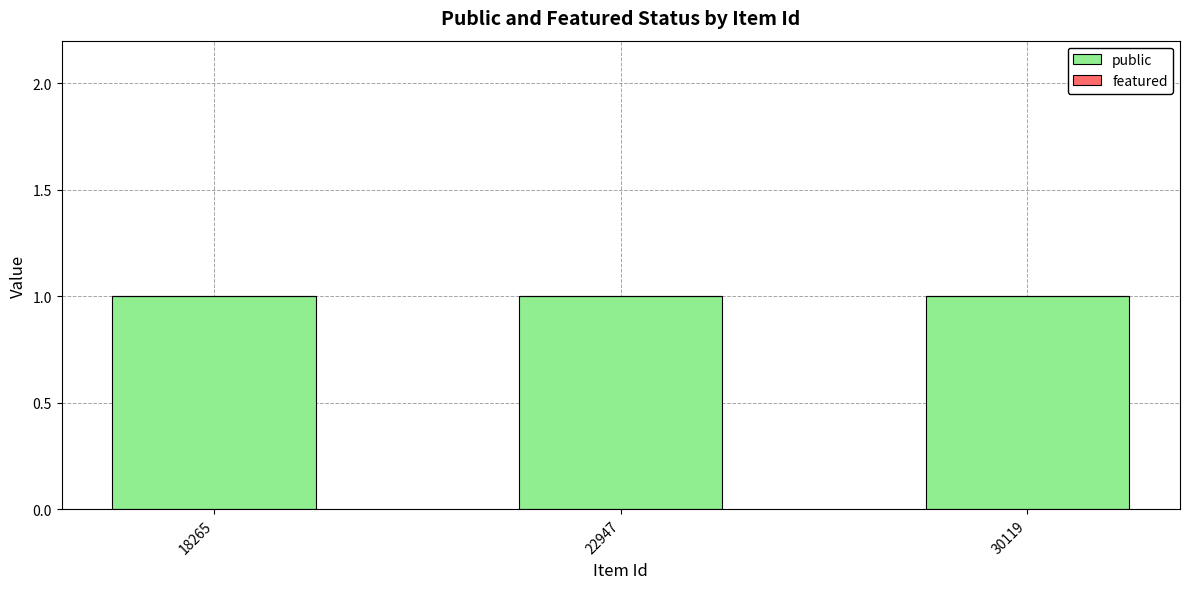

Which category has the lowest value in the featured series?

18265